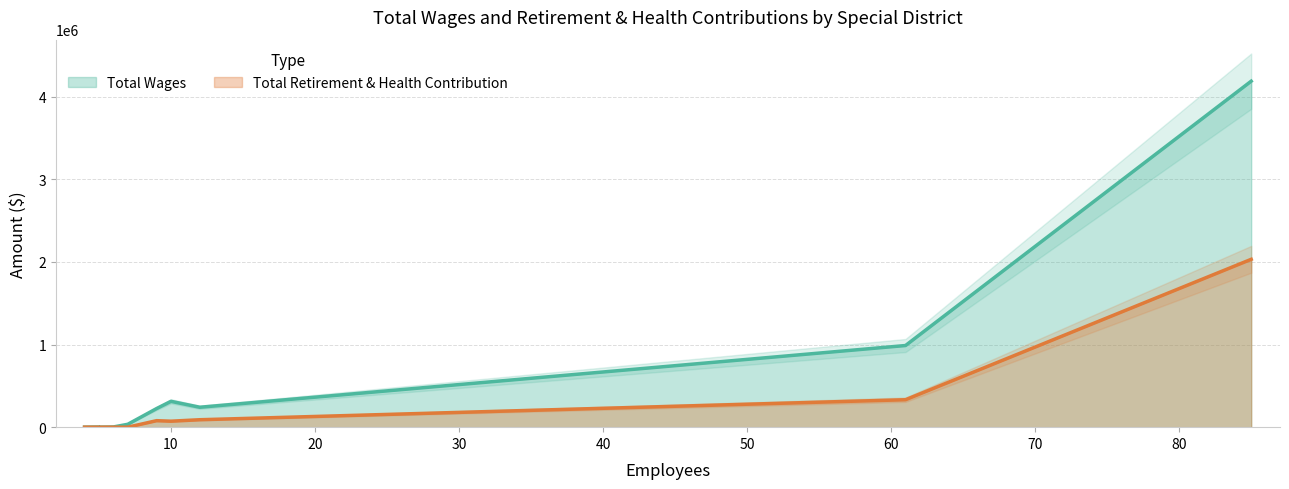

List the series in order of their overall mean, highest first.

Total Wages, Total Retirement & Health Contribution